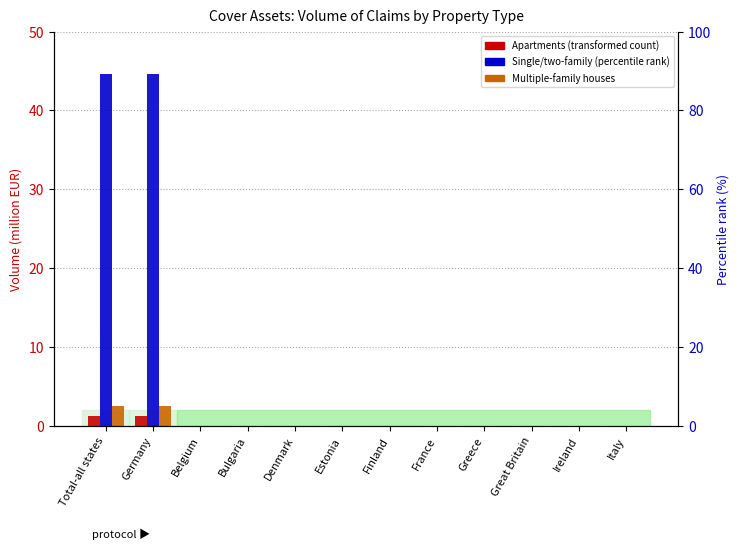

Which series has the largest total across all categories?

Single-and two-family houses